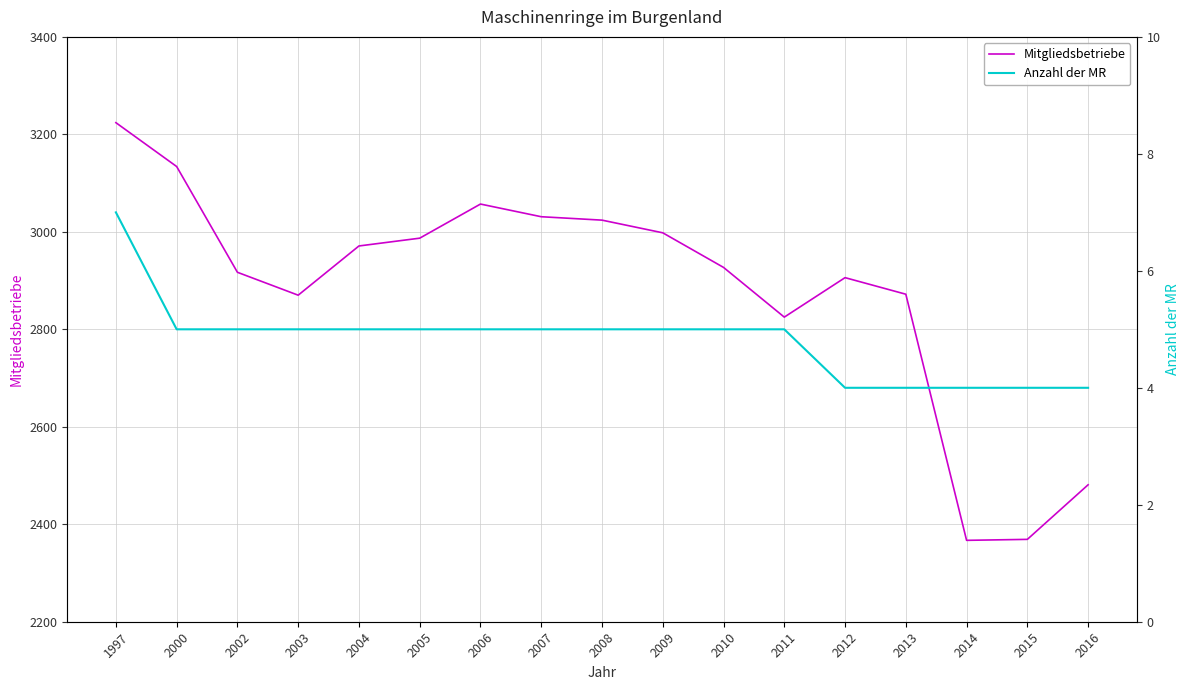

What is the difference between the highest and lowest values at 2006?

3052